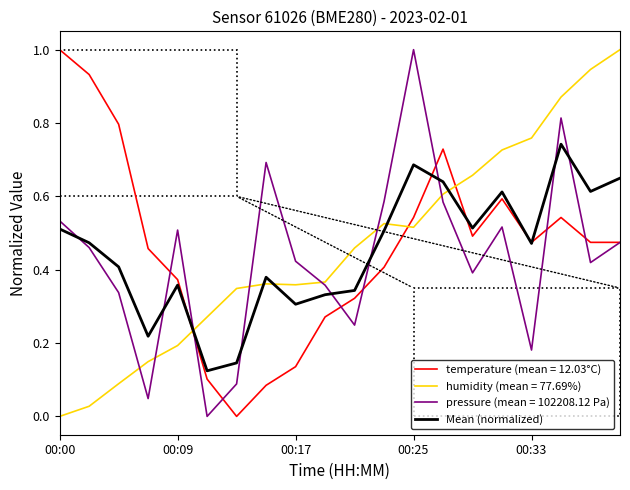

What is the highest value of the pressure (mean = 102208.12 Pa) series?

1.0